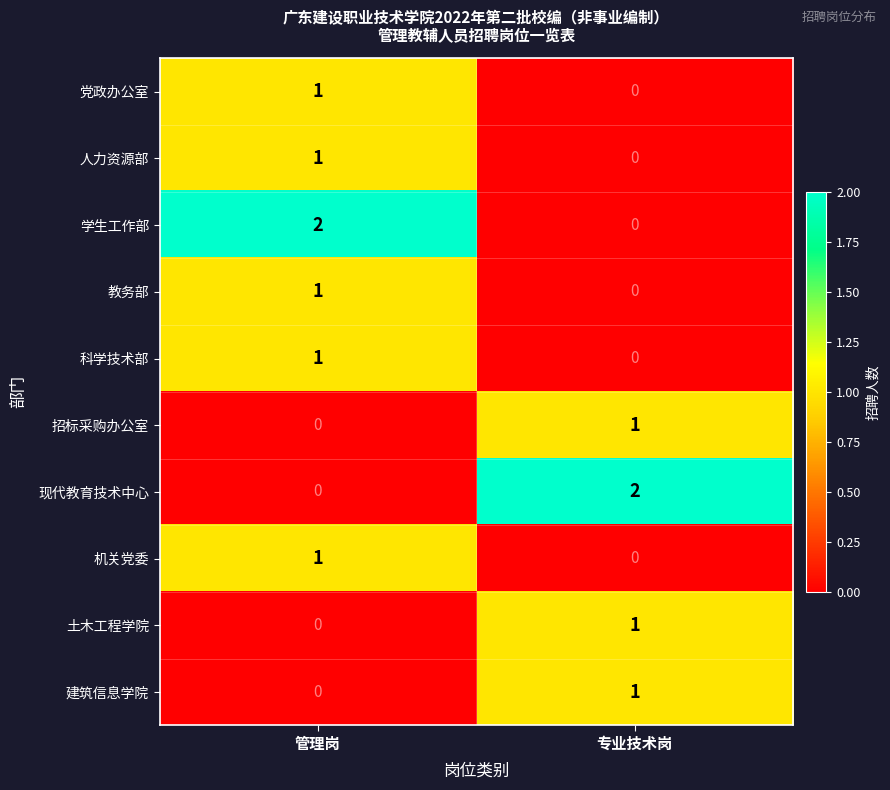

Rank the categories by 教务部 value from lowest to highest.

专业技术岗, 管理岗